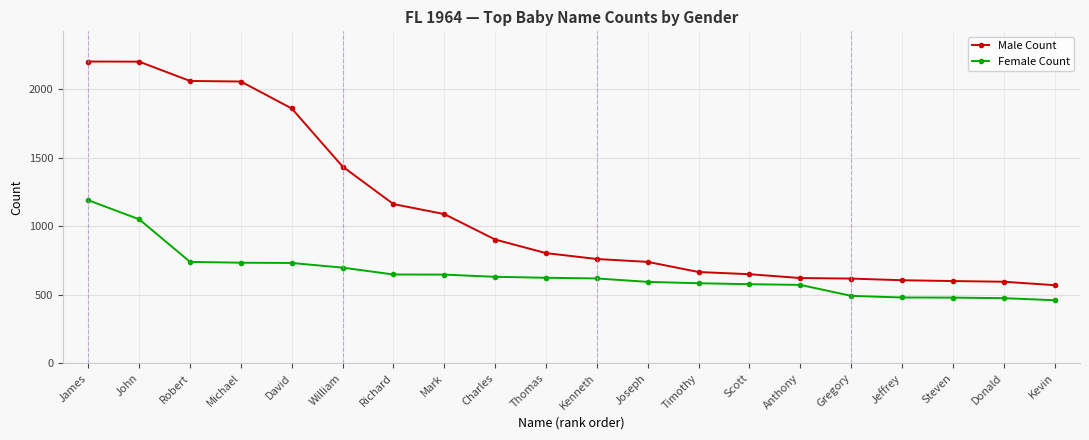

What is the spread (max minus min) of values at James?

1013